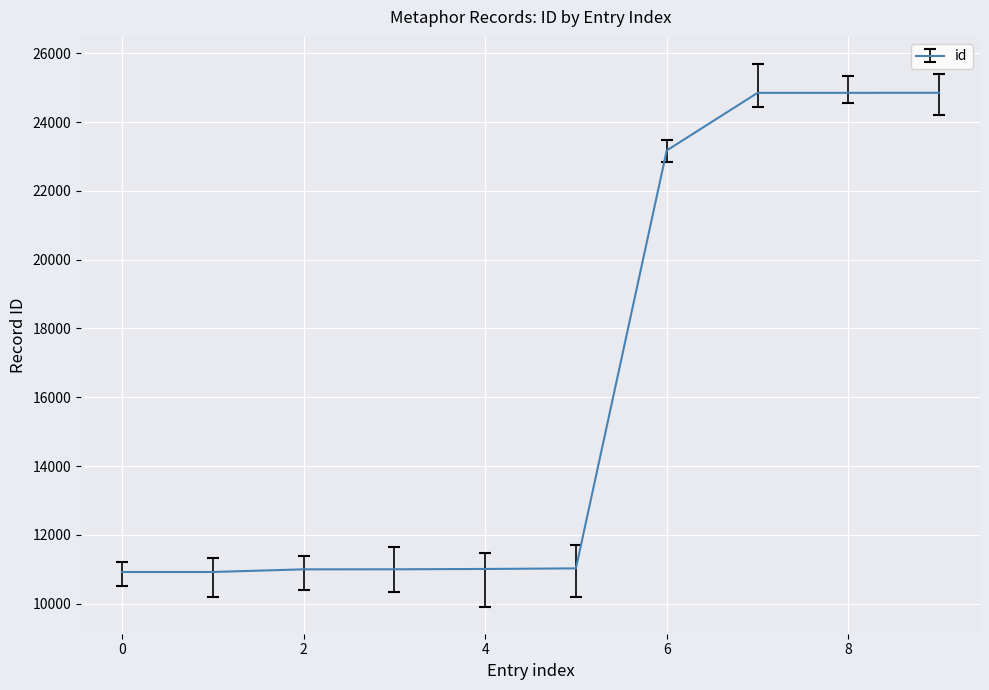

What is the minimum value shown in the chart?

10919